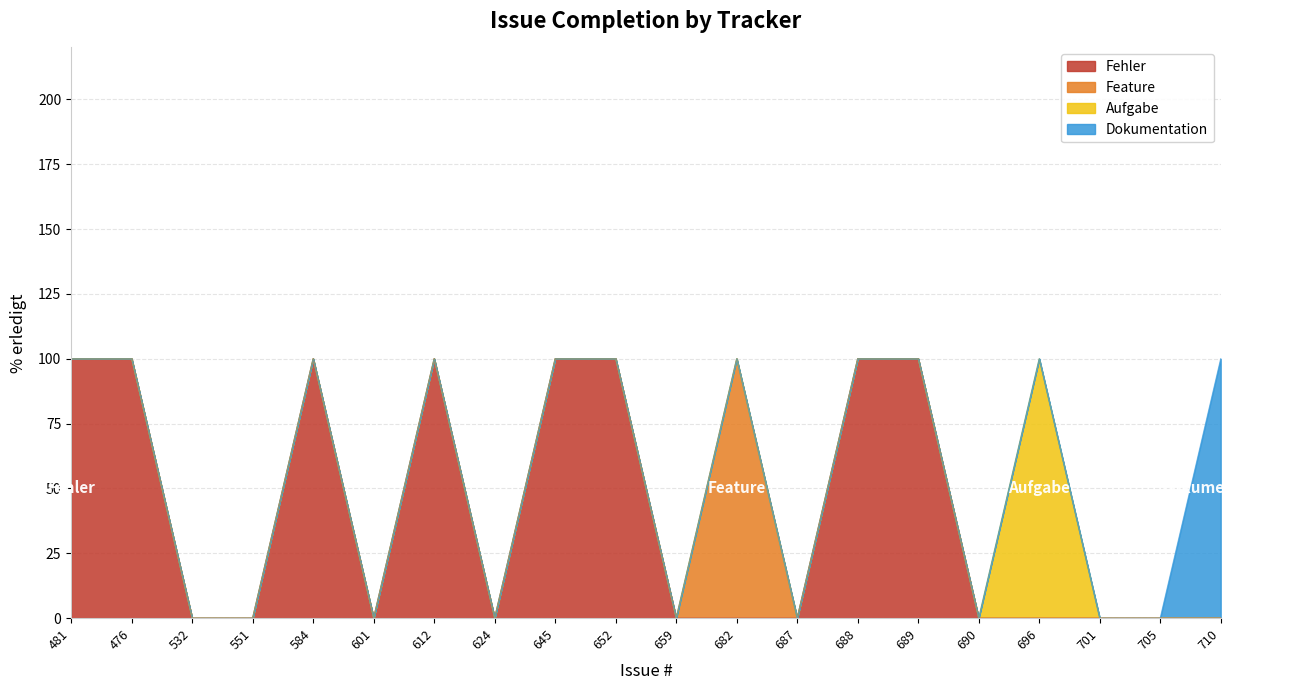

At which category does Aufgabe reach its first local peak?

696